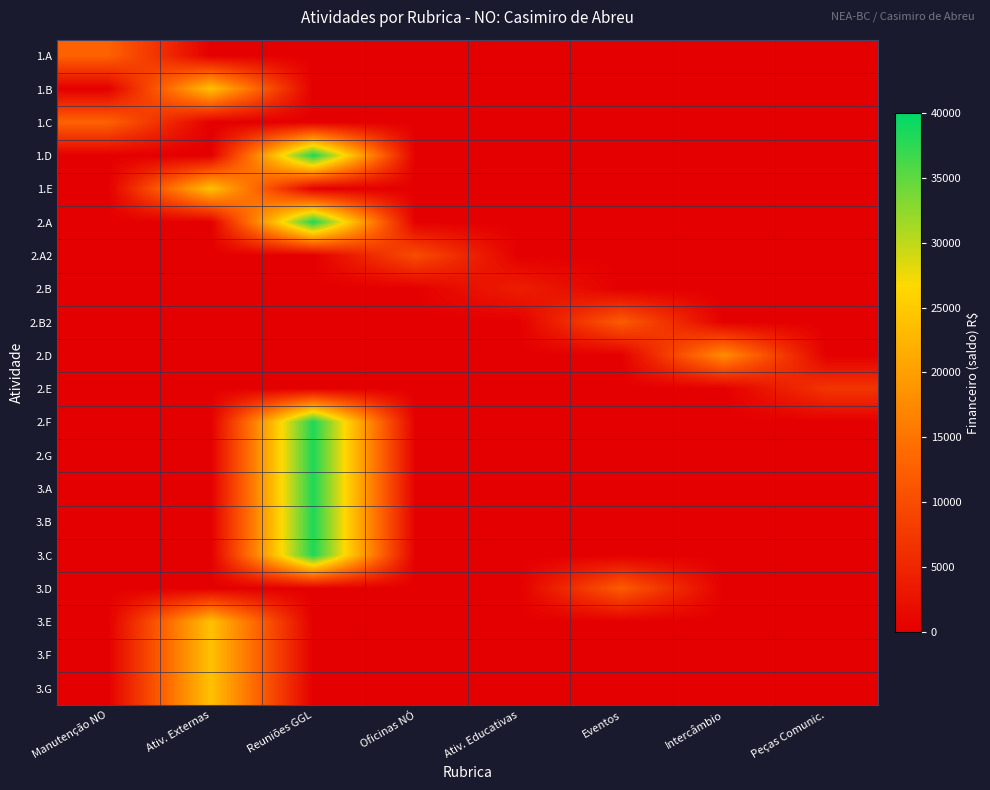

Reading right to left, transcribe all the data shown in this chart.

1.A: Peças Comunic.=0	Intercâmbio=0	Eventos=0	Ativ. Educativas=0	Oficinas NÓ=0	Reuniões GGL=0	Ativ. Externas=0	Manutenção NO=12800
1.B: Peças Comunic.=0	Intercâmbio=0	Eventos=0	Ativ. Educativas=0	Oficinas NÓ=0	Reuniões GGL=0	Ativ. Externas=24000	Manutenção NO=0
1.C: Peças Comunic.=0	Intercâmbio=0	Eventos=0	Ativ. Educativas=0	Oficinas NÓ=0	Reuniões GGL=0	Ativ. Externas=0	Manutenção NO=12800
1.D: Peças Comunic.=0	Intercâmbio=0	Eventos=0	Ativ. Educativas=0	Oficinas NÓ=0	Reuniões GGL=38400	Ativ. Externas=0	Manutenção NO=0
1.E: Peças Comunic.=0	Intercâmbio=0	Eventos=0	Ativ. Educativas=0	Oficinas NÓ=0	Reuniões GGL=0	Ativ. Externas=24000	Manutenção NO=0
2.A: Peças Comunic.=0	Intercâmbio=0	Eventos=0	Ativ. Educativas=0	Oficinas NÓ=0	Reuniões GGL=38400	Ativ. Externas=0	Manutenção NO=0
2.A2: Peças Comunic.=0	Intercâmbio=0	Eventos=0	Ativ. Educativas=0	Oficinas NÓ=10000	Reuniões GGL=0	Ativ. Externas=0	Manutenção NO=0
2.B: Peças Comunic.=0	Intercâmbio=0	Eventos=0	Ativ. Educativas=4000	Oficinas NÓ=0	Reuniões GGL=0	Ativ. Externas=0	Manutenção NO=0
2.B2: Peças Comunic.=0	Intercâmbio=0	Eventos=12000	Ativ. Educativas=0	Oficinas NÓ=0	Reuniões GGL=0	Ativ. Externas=0	Manutenção NO=0
2.D: Peças Comunic.=0	Intercâmbio=18000	Eventos=0	Ativ. Educativas=0	Oficinas NÓ=0	Reuniões GGL=0	Ativ. Externas=0	Manutenção NO=0
2.E: Peças Comunic.=7000	Intercâmbio=0	Eventos=0	Ativ. Educativas=0	Oficinas NÓ=0	Reuniões GGL=0	Ativ. Externas=0	Manutenção NO=0
2.F: Peças Comunic.=0	Intercâmbio=0	Eventos=0	Ativ. Educativas=0	Oficinas NÓ=0	Reuniões GGL=38400	Ativ. Externas=0	Manutenção NO=0
2.G: Peças Comunic.=0	Intercâmbio=0	Eventos=0	Ativ. Educativas=0	Oficinas NÓ=0	Reuniões GGL=38400	Ativ. Externas=0	Manutenção NO=0
3.A: Peças Comunic.=0	Intercâmbio=0	Eventos=0	Ativ. Educativas=0	Oficinas NÓ=0	Reuniões GGL=38400	Ativ. Externas=0	Manutenção NO=0
3.B: Peças Comunic.=0	Intercâmbio=0	Eventos=0	Ativ. Educativas=0	Oficinas NÓ=0	Reuniões GGL=38400	Ativ. Externas=0	Manutenção NO=0
3.C: Peças Comunic.=0	Intercâmbio=0	Eventos=0	Ativ. Educativas=0	Oficinas NÓ=0	Reuniões GGL=38400	Ativ. Externas=0	Manutenção NO=0
3.D: Peças Comunic.=0	Intercâmbio=0	Eventos=12000	Ativ. Educativas=0	Oficinas NÓ=0	Reuniões GGL=0	Ativ. Externas=0	Manutenção NO=0
3.E: Peças Comunic.=0	Intercâmbio=0	Eventos=0	Ativ. Educativas=0	Oficinas NÓ=0	Reuniões GGL=0	Ativ. Externas=24000	Manutenção NO=0
3.F: Peças Comunic.=0	Intercâmbio=0	Eventos=0	Ativ. Educativas=0	Oficinas NÓ=0	Reuniões GGL=0	Ativ. Externas=24000	Manutenção NO=0
3.G: Peças Comunic.=0	Intercâmbio=0	Eventos=0	Ativ. Educativas=0	Oficinas NÓ=0	Reuniões GGL=0	Ativ. Externas=24000	Manutenção NO=0